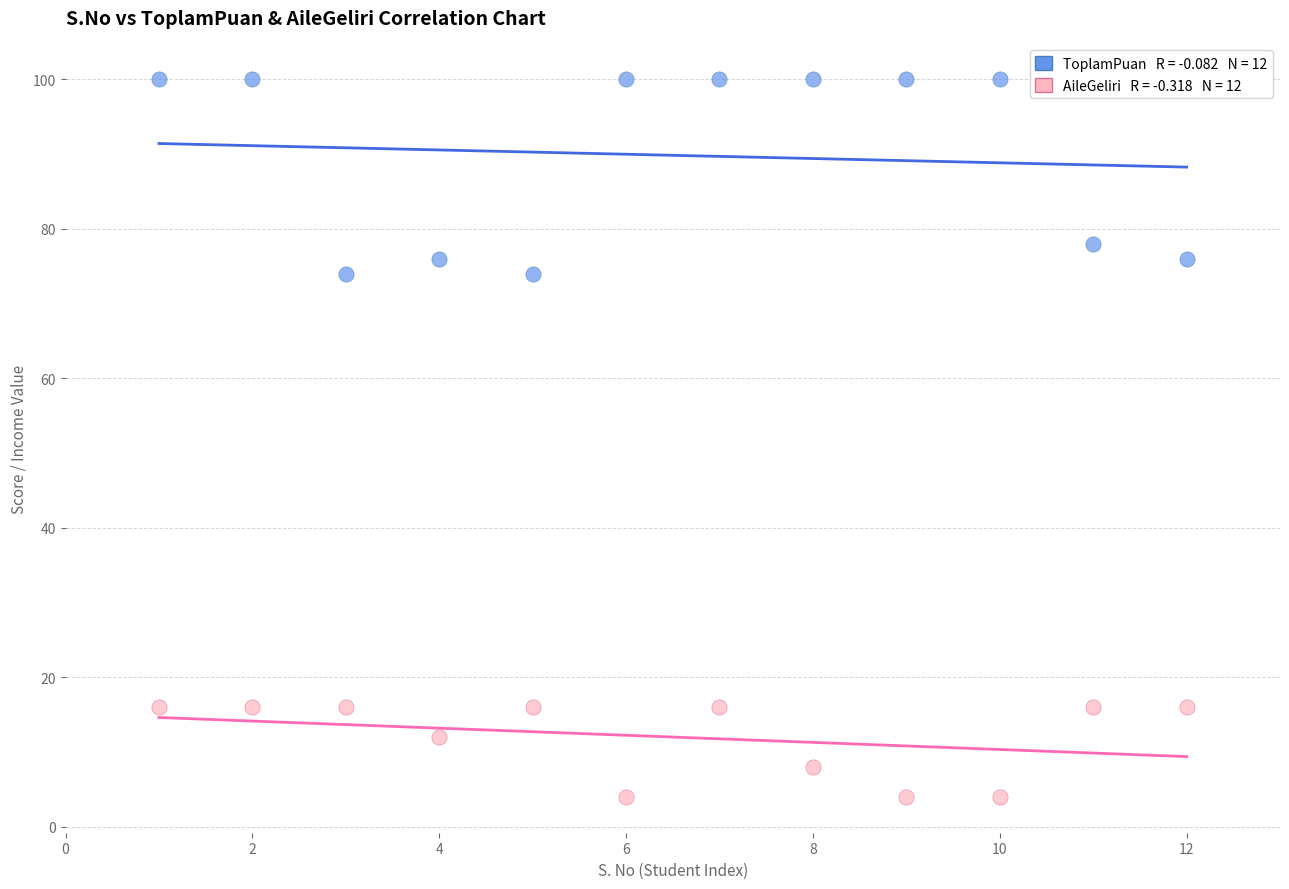

Across all data points, what is the range of X values (max minus min)?

11